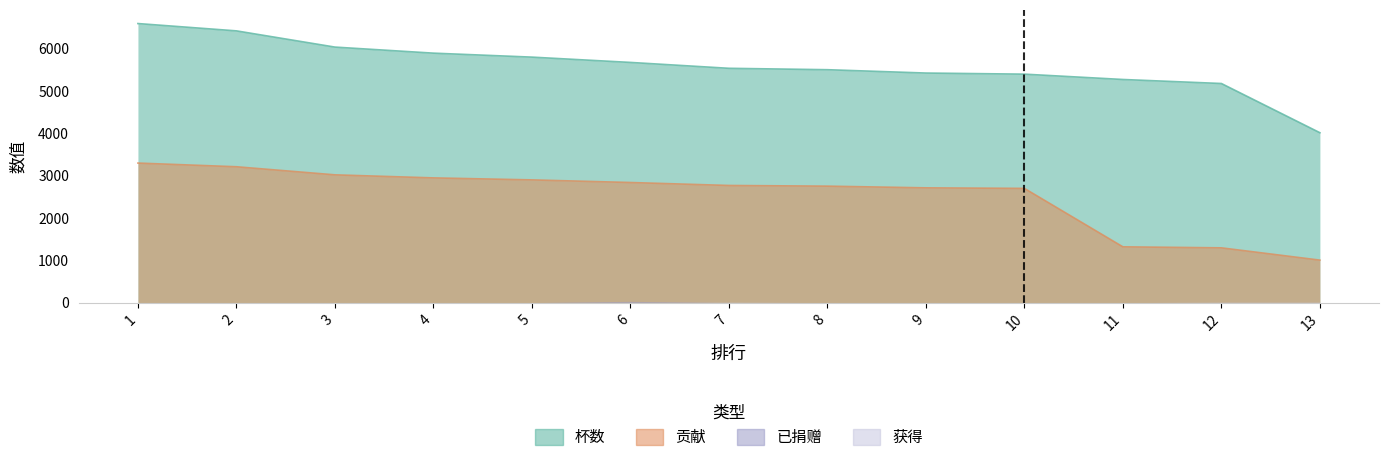

True or false: 贡献 and 杯数 cross at least once.

False